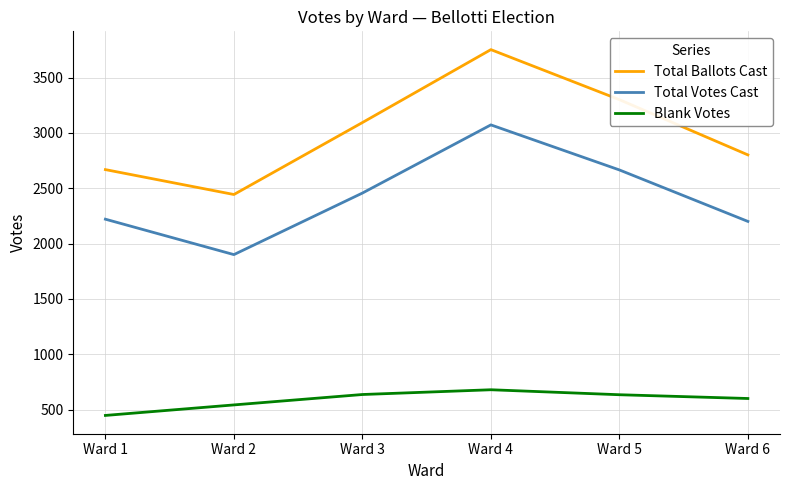

Is this an area chart (filled region under the line)?

No